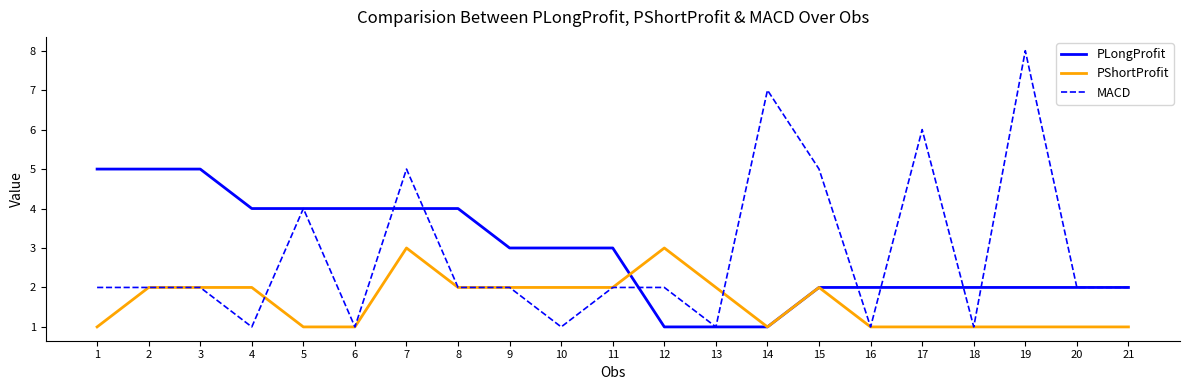

True or false: PShortProfit has a value of 1 at 15.

False